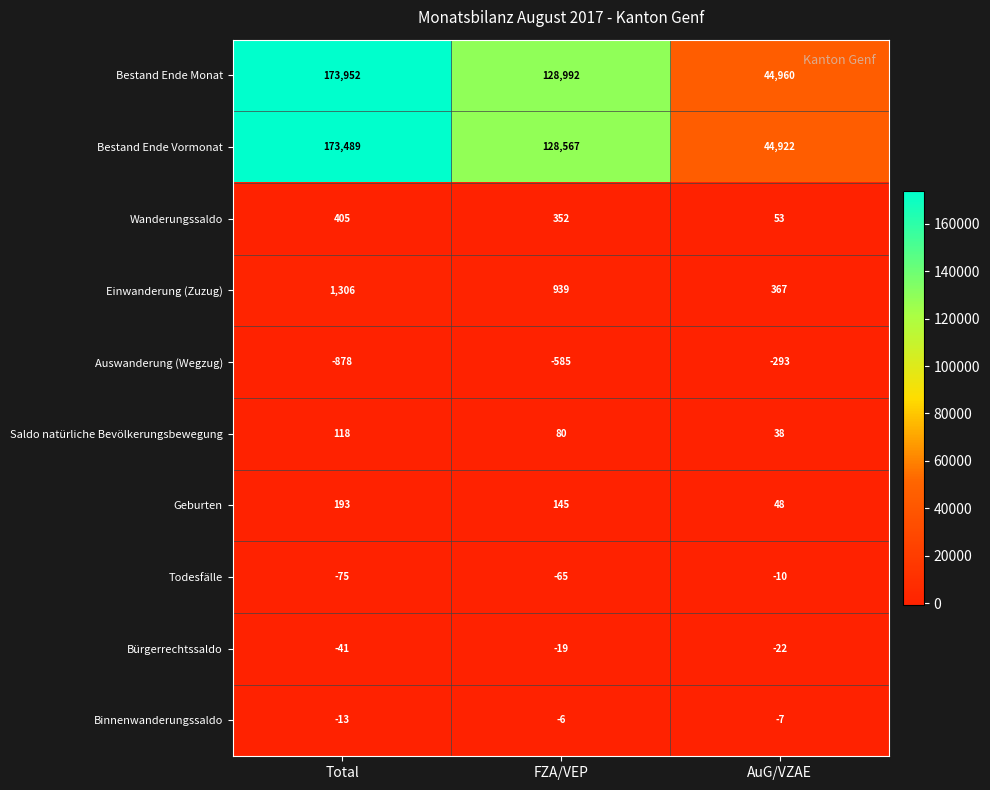

Count the number of categories in the chart.

3